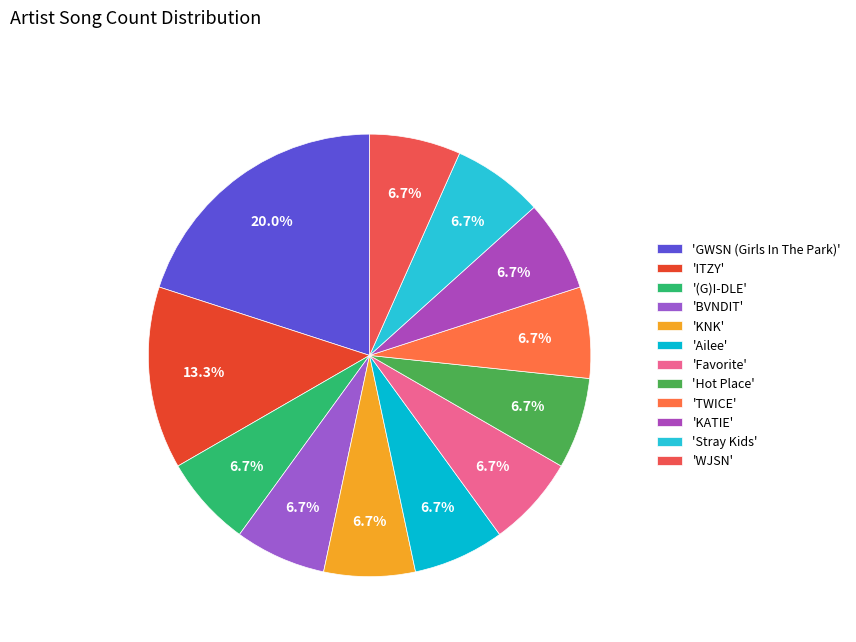

Is there a majority slice in this chart?

No